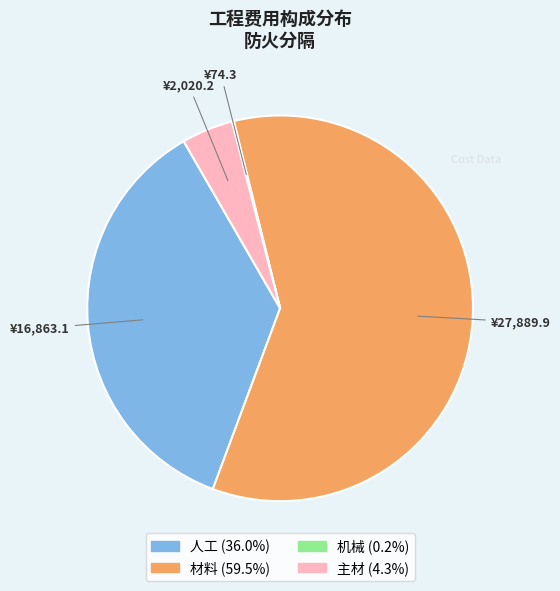

What is the largest slice in the pie chart?

材料